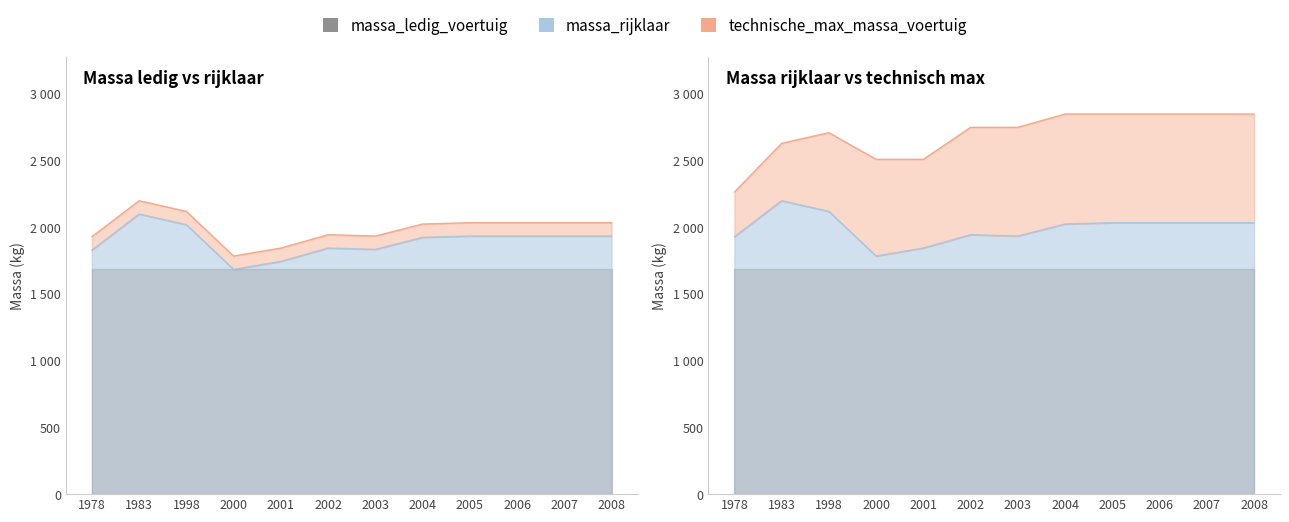

What is the minimum value for technische_max_massa_voertuig?

2265